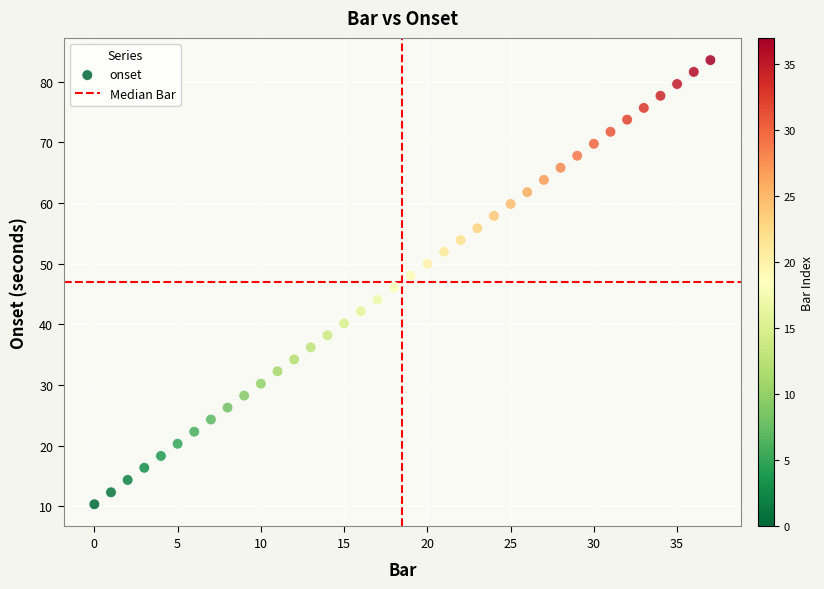

What is the range of Y values (max minus min)?

73.2